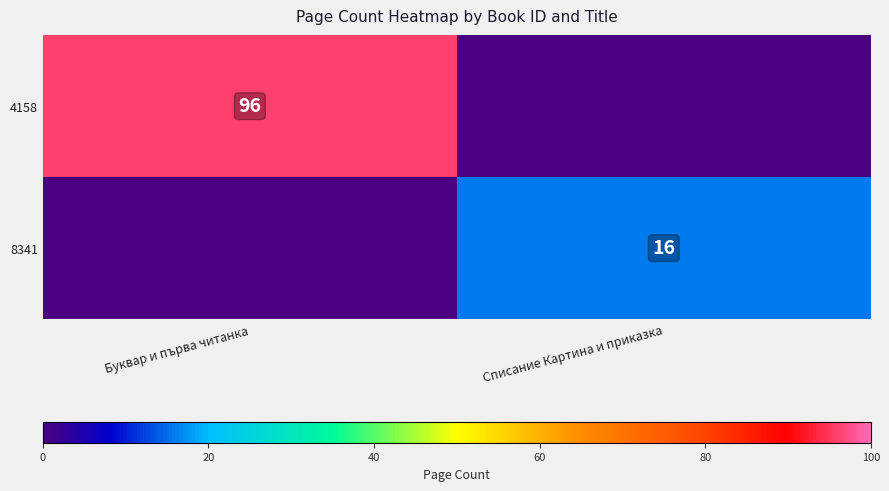

Is it true that 8341 equals 9 at Списание Картина и приказка?

False